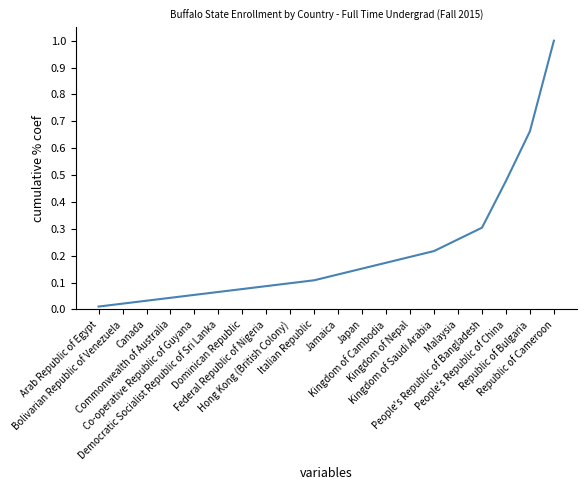

List the labels in order of value, smallest first.

Arab Republic of Egypt, Bolivarian Republic of Venezuela, Canada, Commonwealth of Australia, Co-operative Republic of Guyana, Democratic Socialist Republic of Sri Lanka, Dominican Republic, Federal Republic of Nigeria, Hong Kong (British Colony), Italian Republic, Jamaica, Japan, Kingdom of Cambodia, Kingdom of Nepal, Kingdom of Saudi Arabia, Malaysia, People's Republic of Bangladesh, People's Republic of China, Republic of Bulgaria, Republic of Cameroon